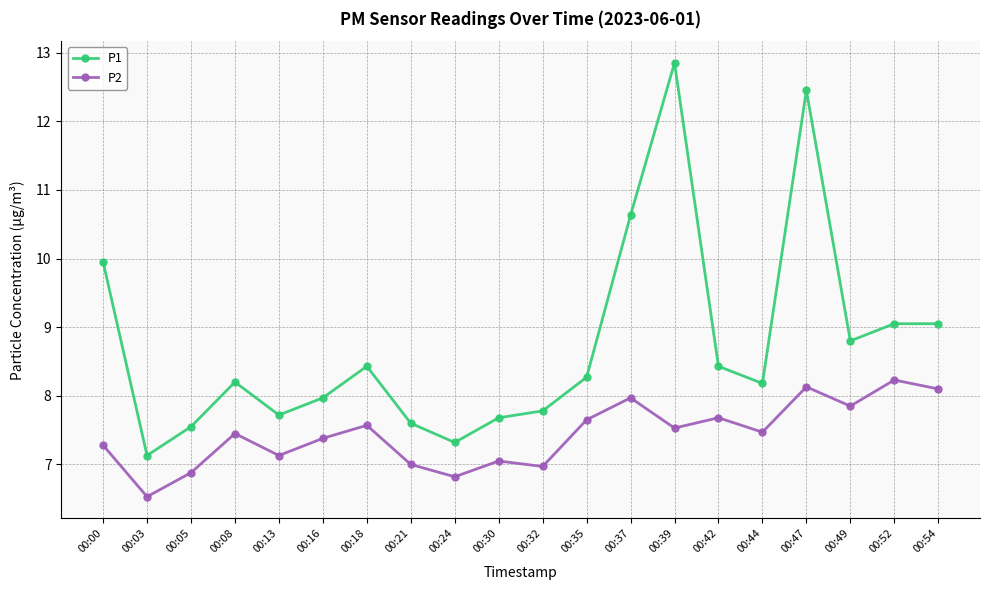

What is the average value of the P2 series?

7.4